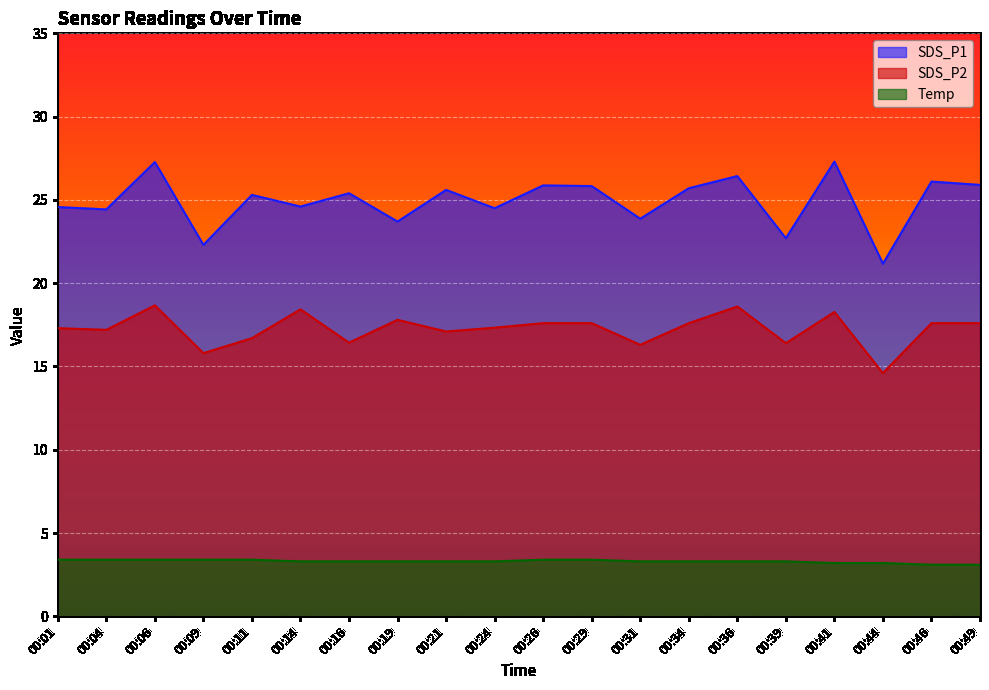

What is the approximate value of Temp at 00:01?

3.4